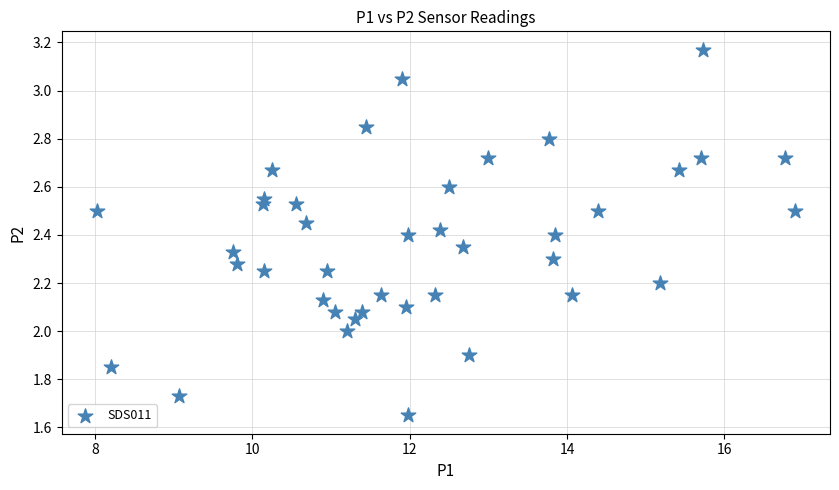

What is the range of X values (max minus min)?

8.9